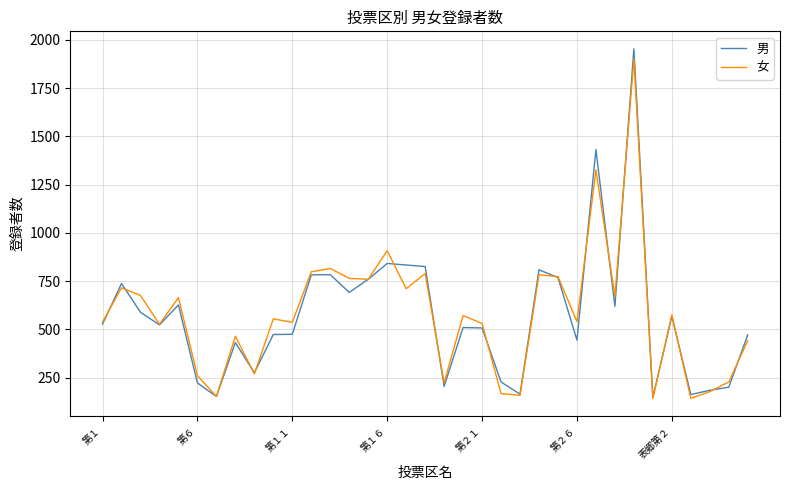

What is the highest value of the 男 series?

1953